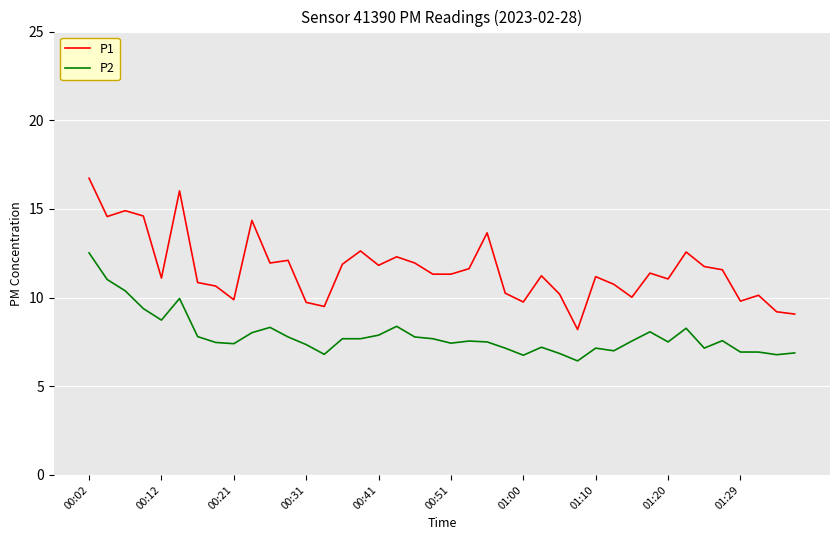

What is the maximum value for P2?

12.5